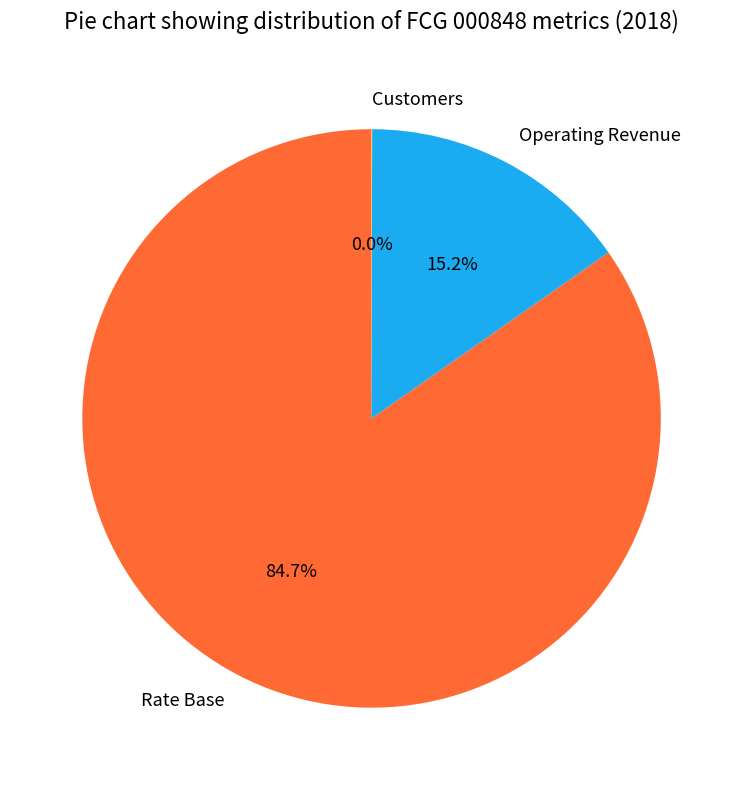

To the nearest percent, what portion does Rate Base represent?

85%